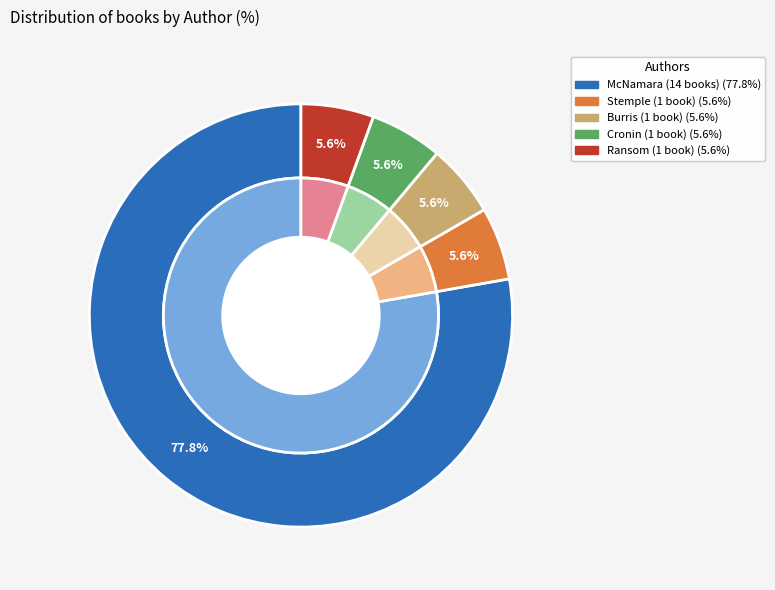

True or false: Doreen Cronin (1569483) accounts for 1% of the total.

False